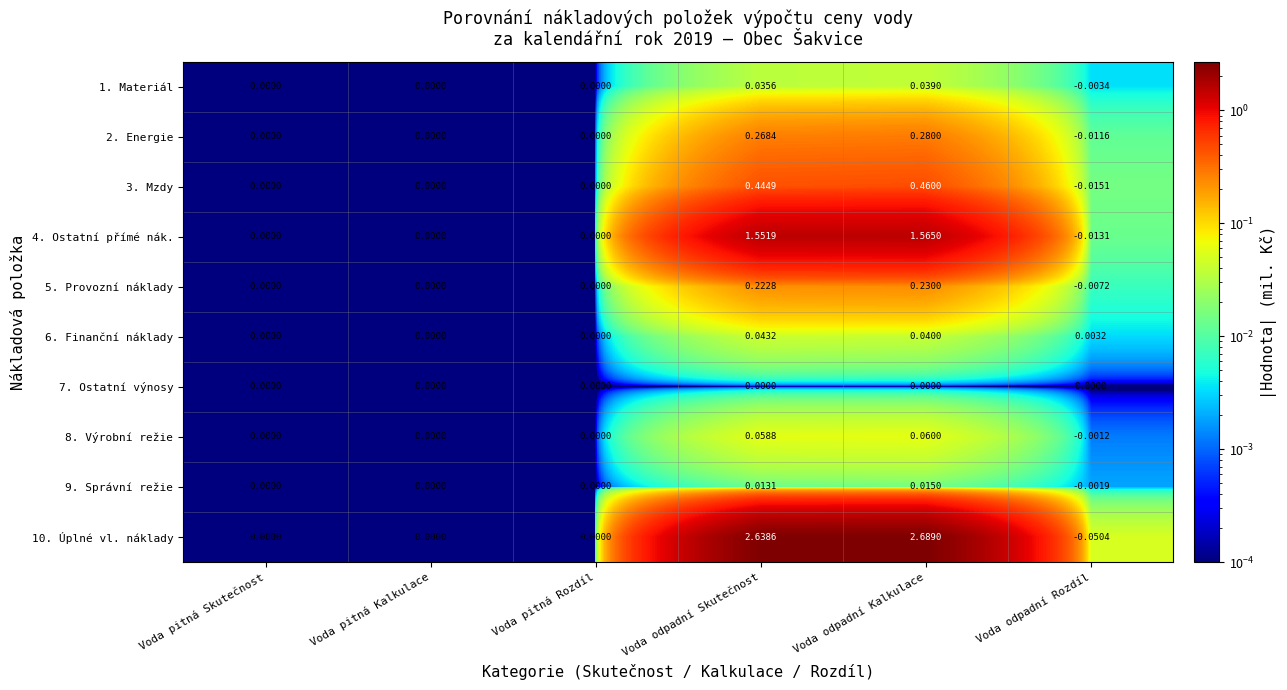

What is the maximum value shown in the chart?

2.7